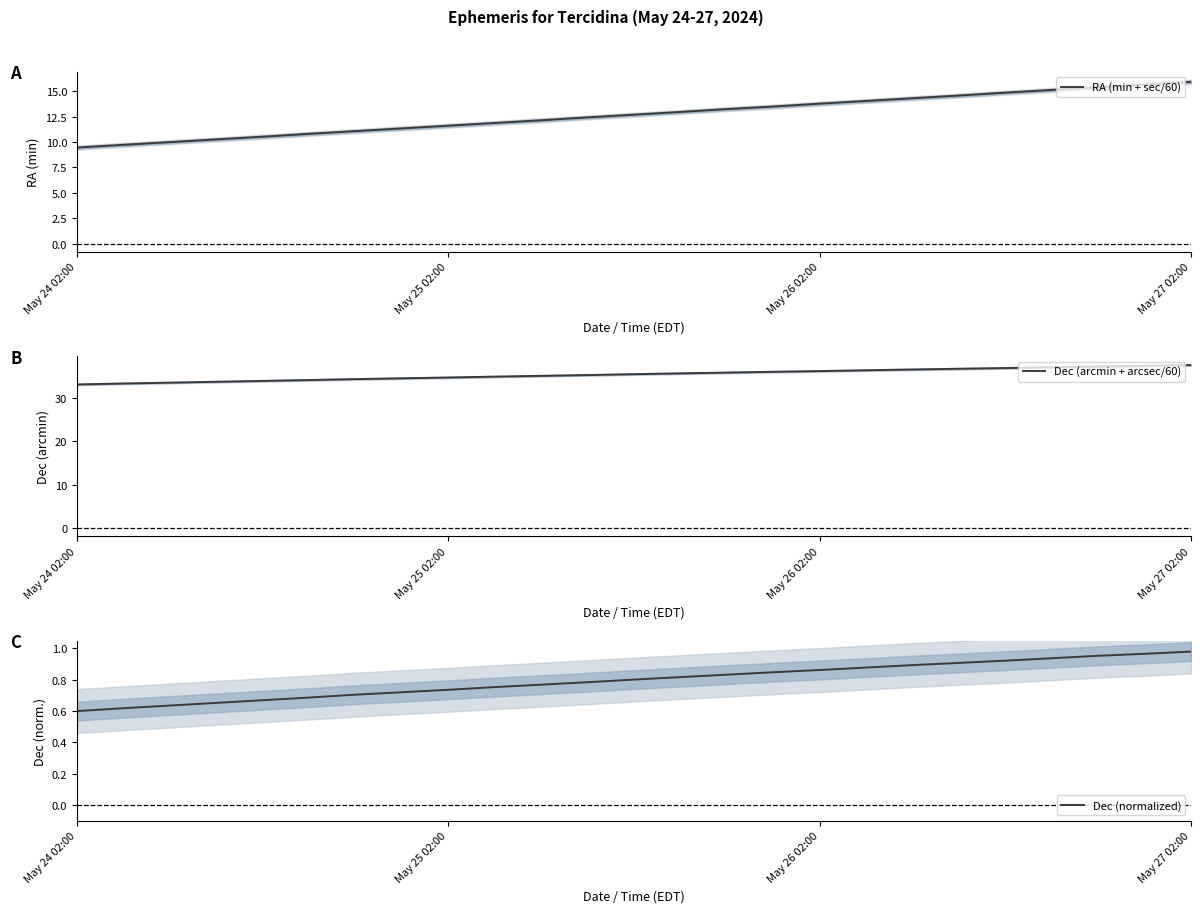

What is the smallest value displayed?

0.6